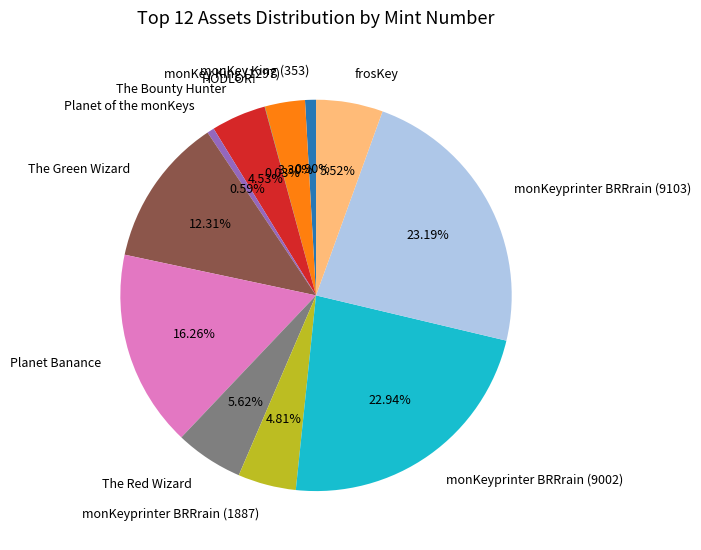

What percentage is the frosKey slice, to the nearest percent?

6%